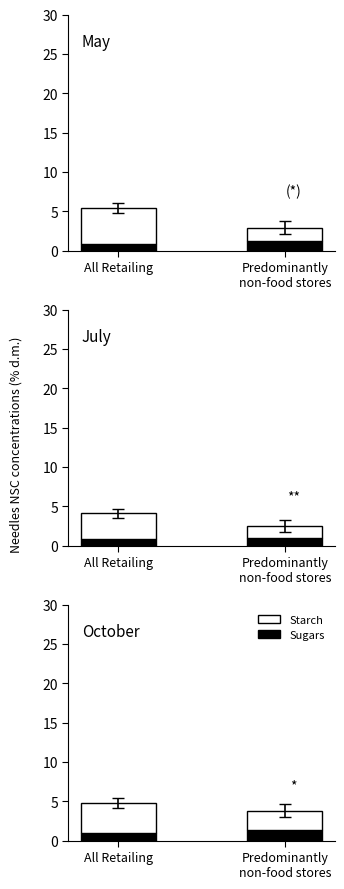

Which series has the largest range (max minus min)?

Starch